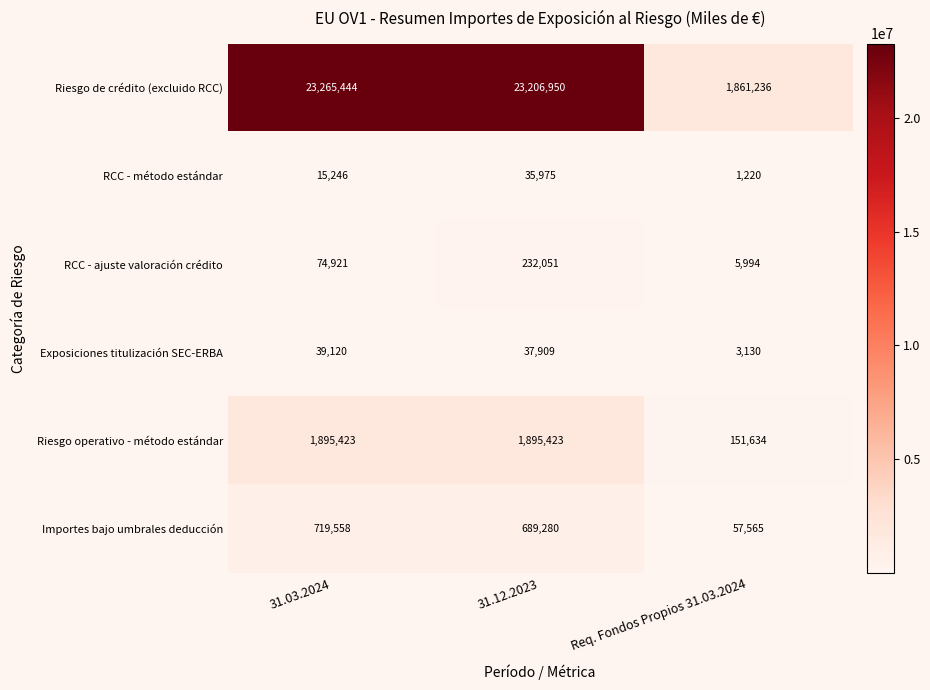

Which series has the widest spread of values?

Riesgo de crédito (excluido RCC)